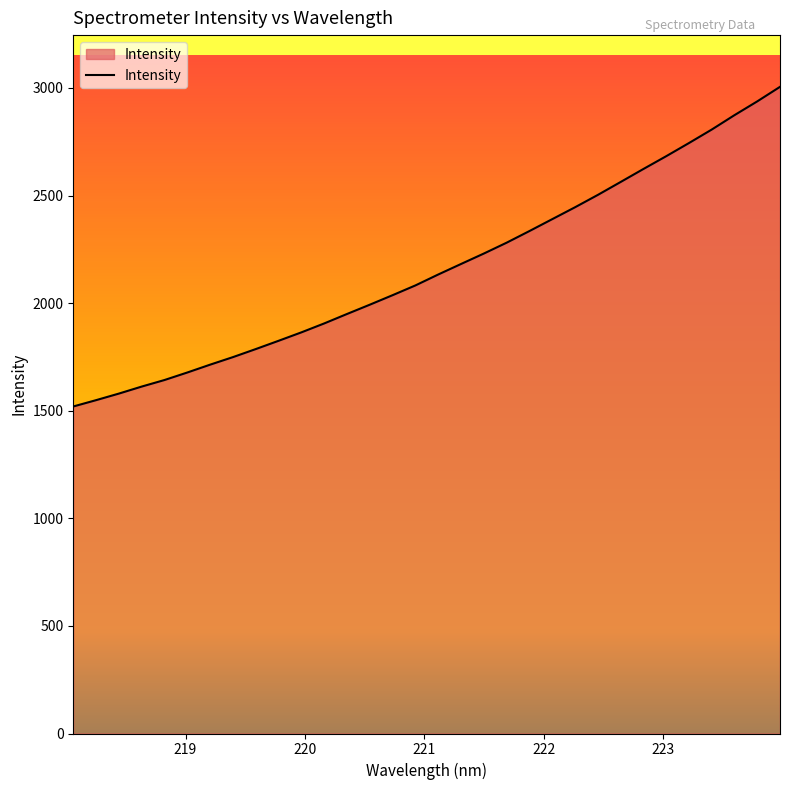

Count the number of values greater than 2133.

16